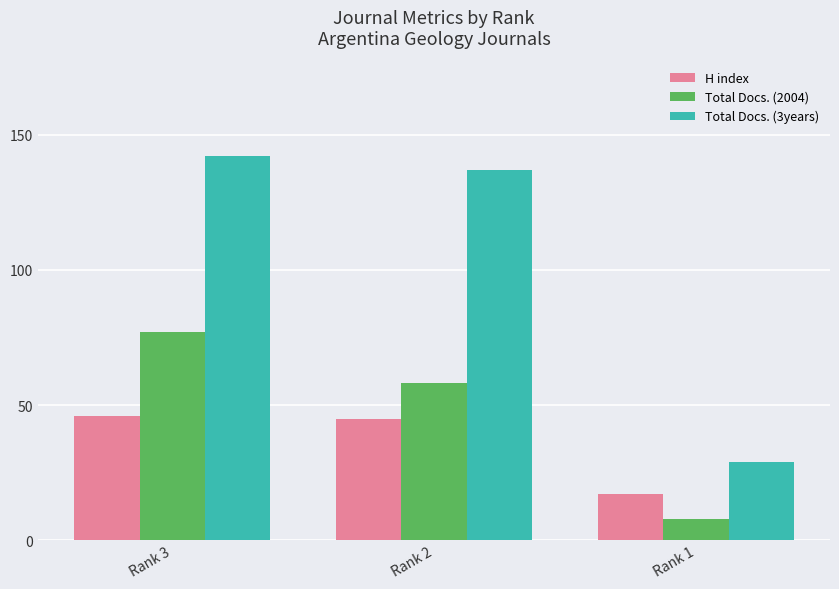

Reading left to right, extract all data points from this chart.

H index: Rank 3=46	Rank 2=45	Rank 1=17
Total Docs. (2004): Rank 3=77	Rank 2=58	Rank 1=8
Total Docs. (3years): Rank 3=142	Rank 2=137	Rank 1=29